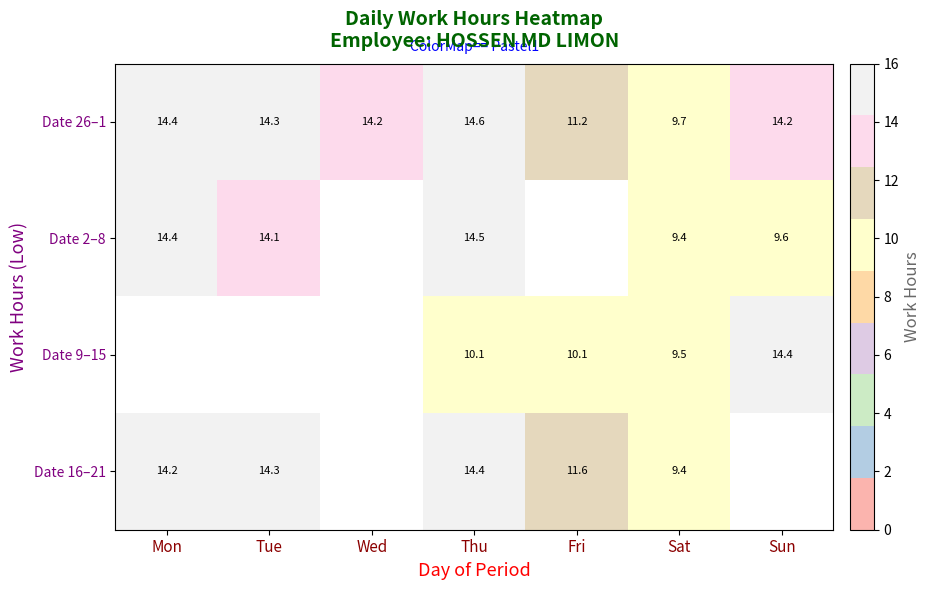

At which label does Date 26–1 reach its peak?

Thu